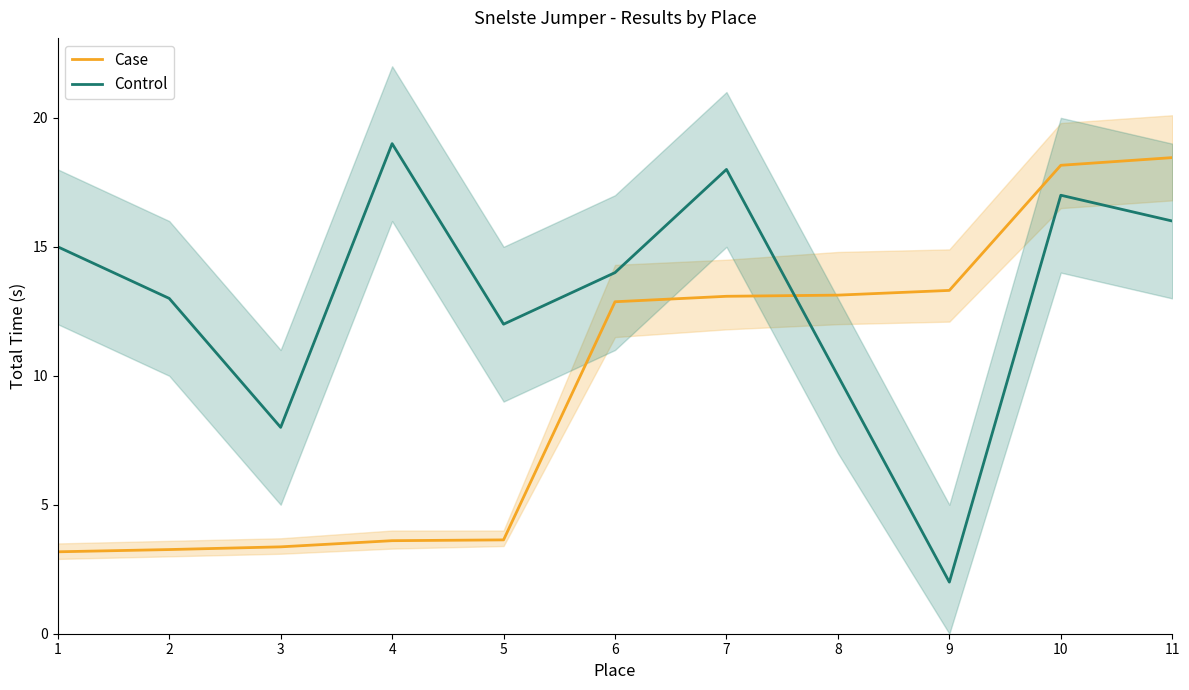

Where is Case nearest to the value 10?

6